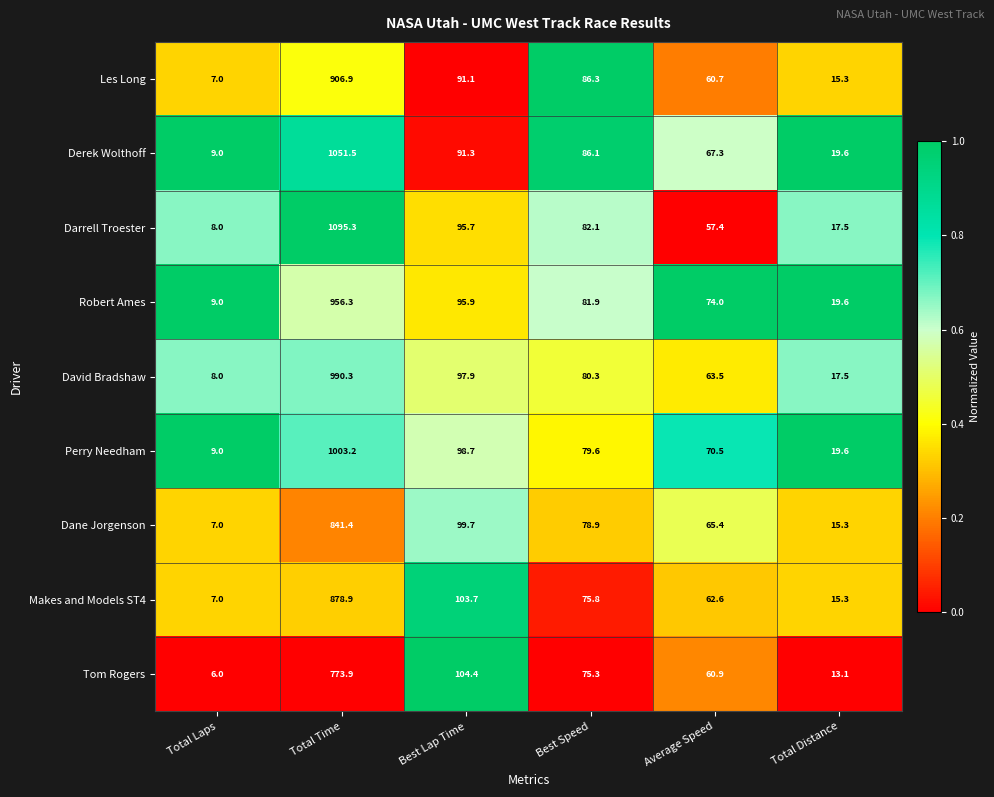

At which category does the chart reach its peak across all series?

Total Time